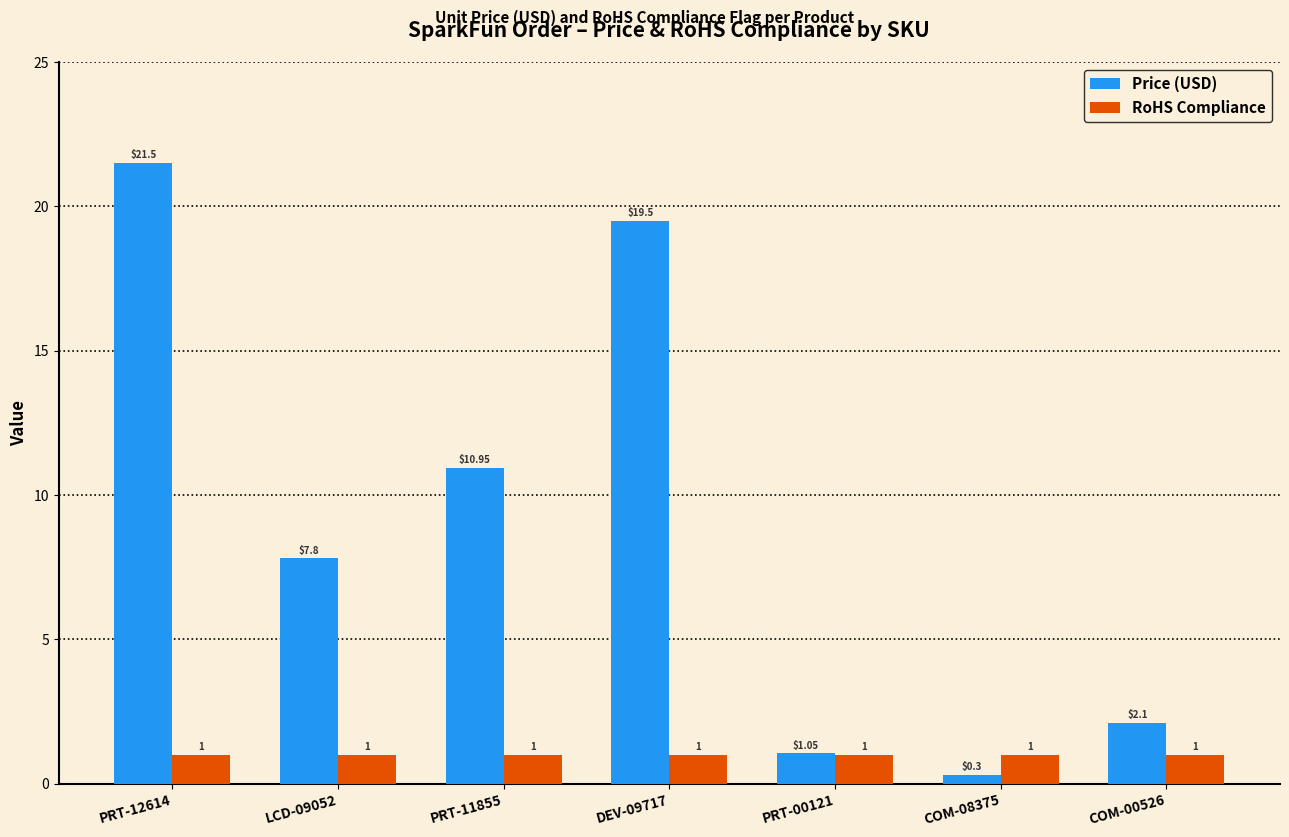

What position from the left is PRT-00121?

5